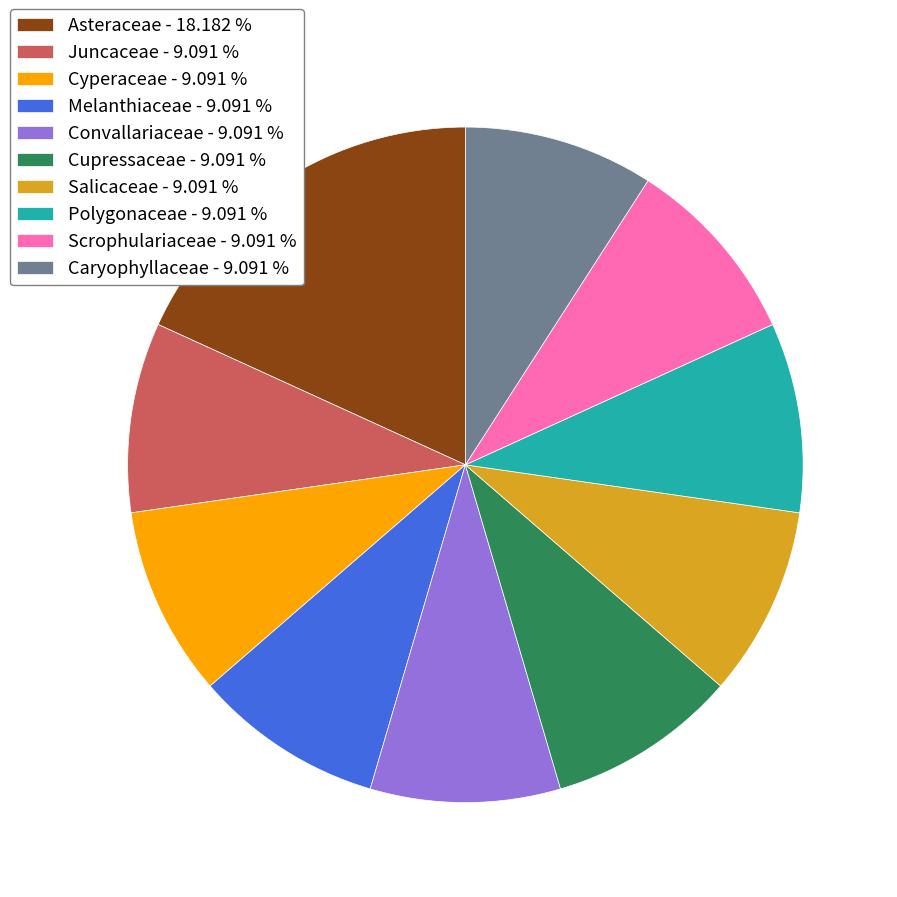

Does Caryophyllaceae - 9.091 % represent more than half of the total?

No